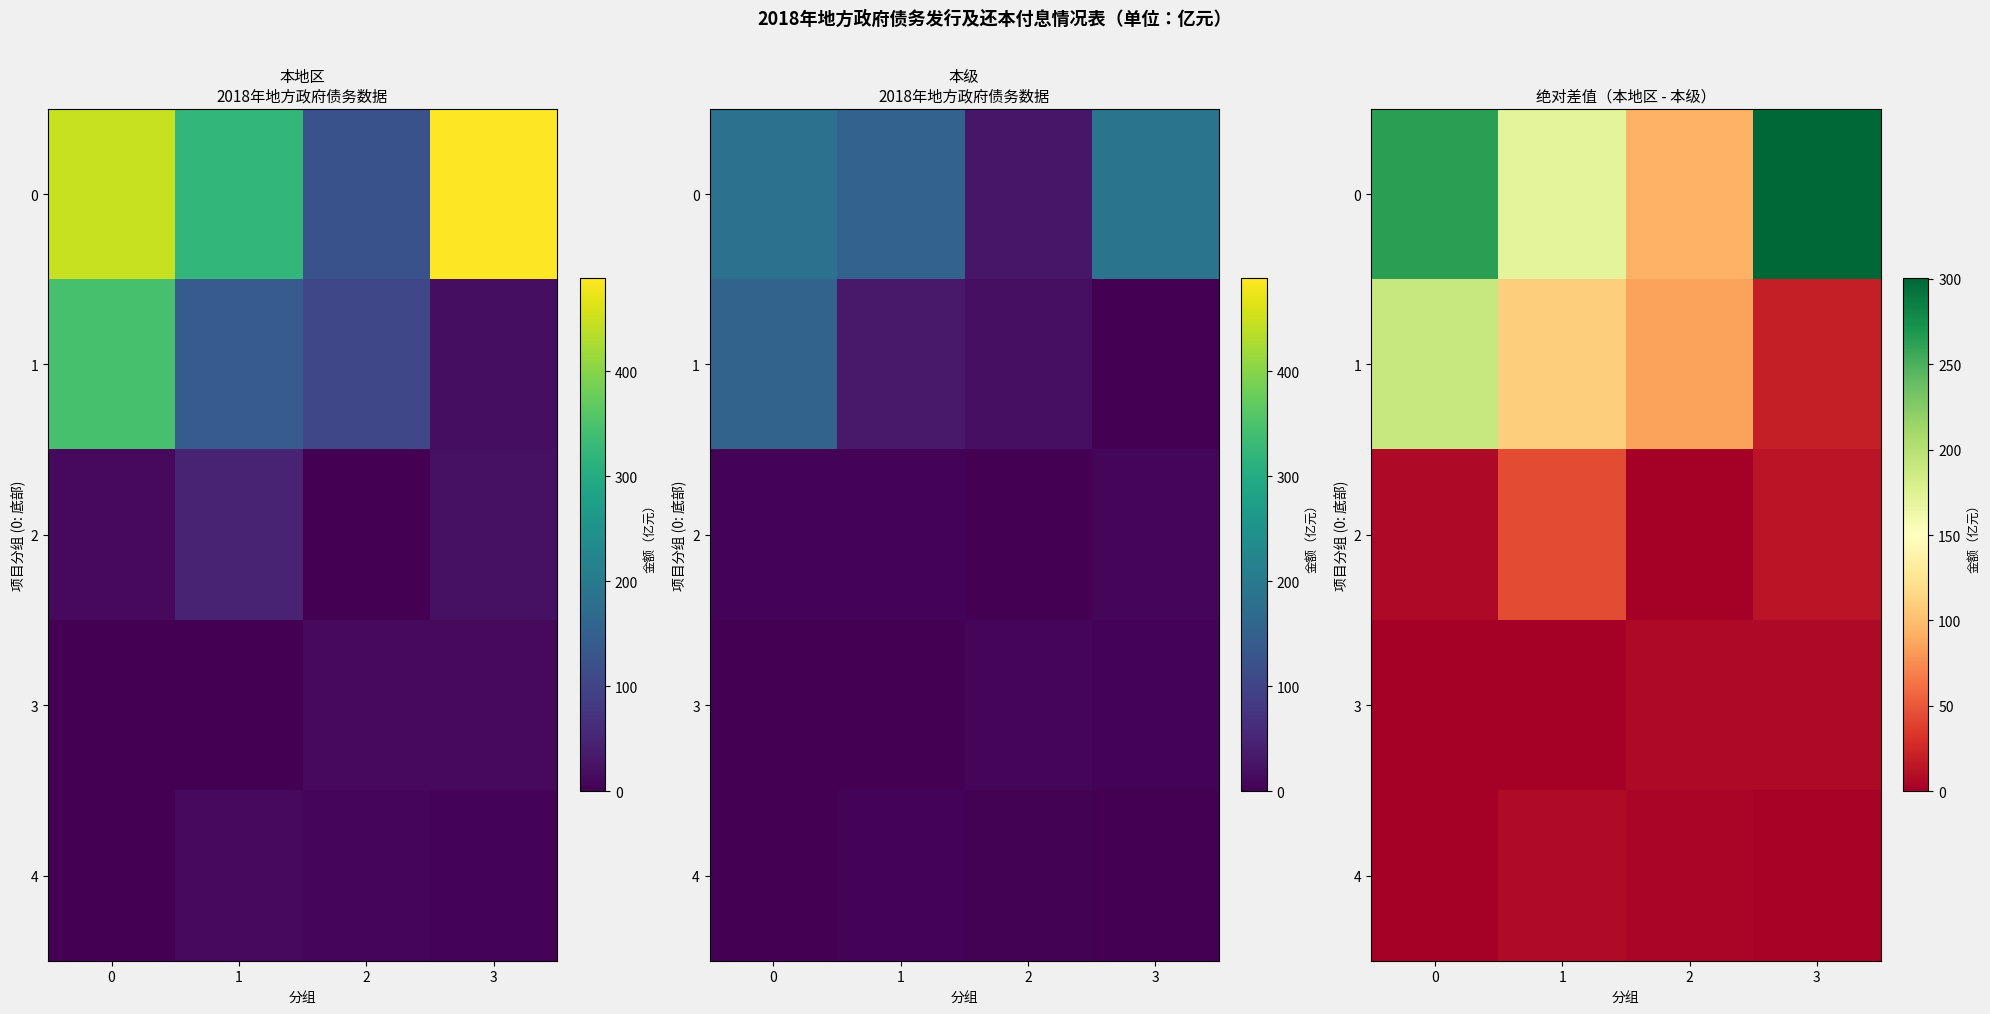

What is the difference between the 0 values at 1 and 0?

93.3